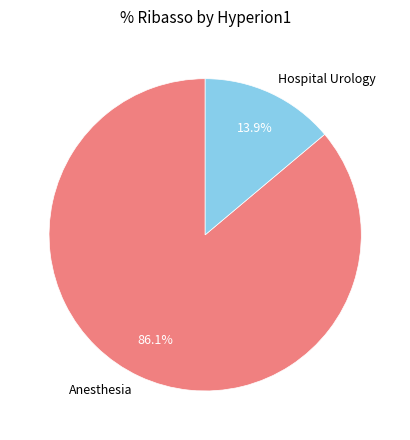

What percentage is NOT represented by Anesthesia?

13.9%